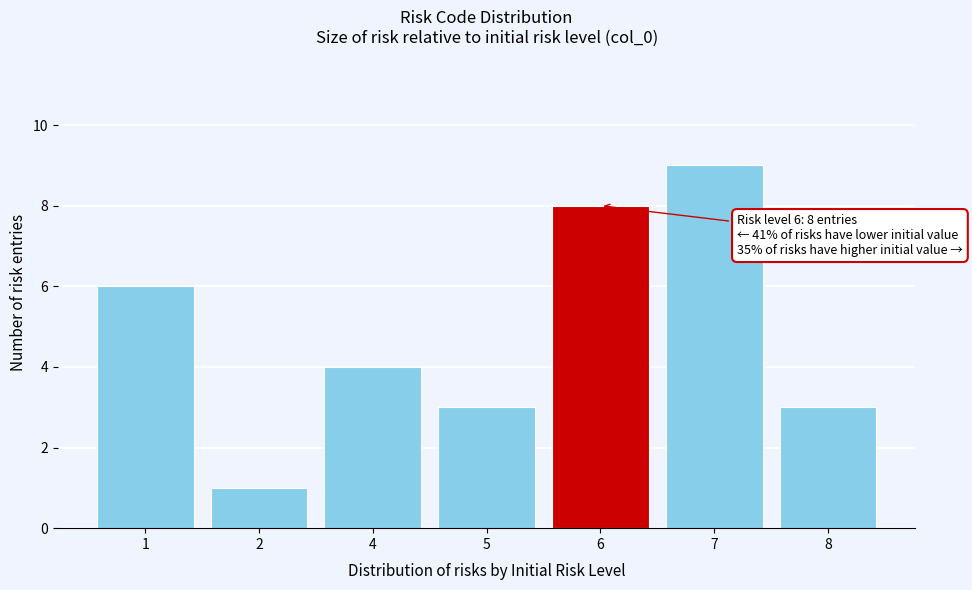

Reading right to left, list all the values displayed in this chart.

8=3	7=9	6=8	5=3	4=4	2=1	1=6